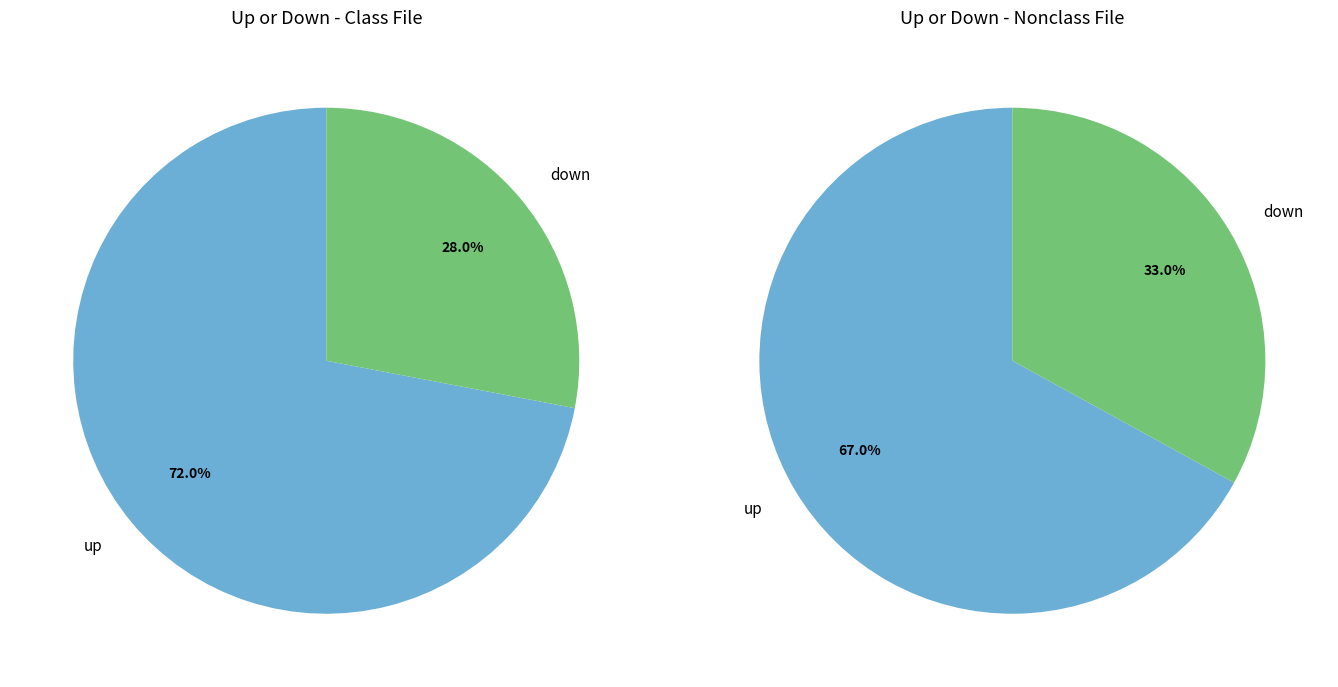

What is the ratio of the value at down to the value at up?

0.4